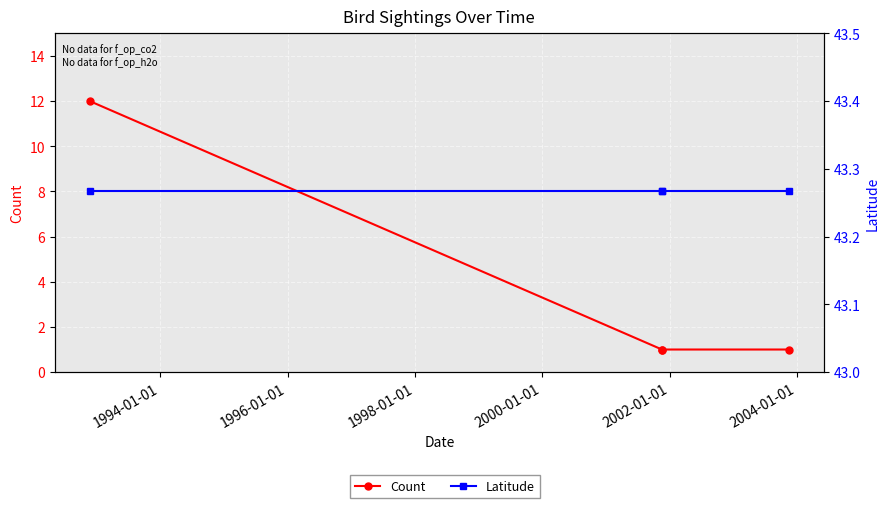

What is the sum of all Latitude values?

173.1